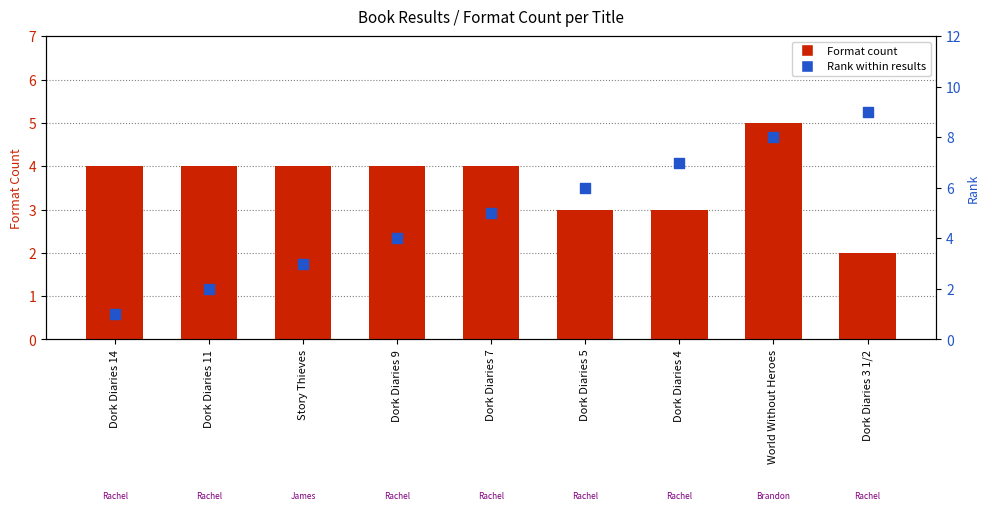

Is the value of Rank within results at Dork Diaries 5 greater than the value of Format count at Story Thieves?

Yes